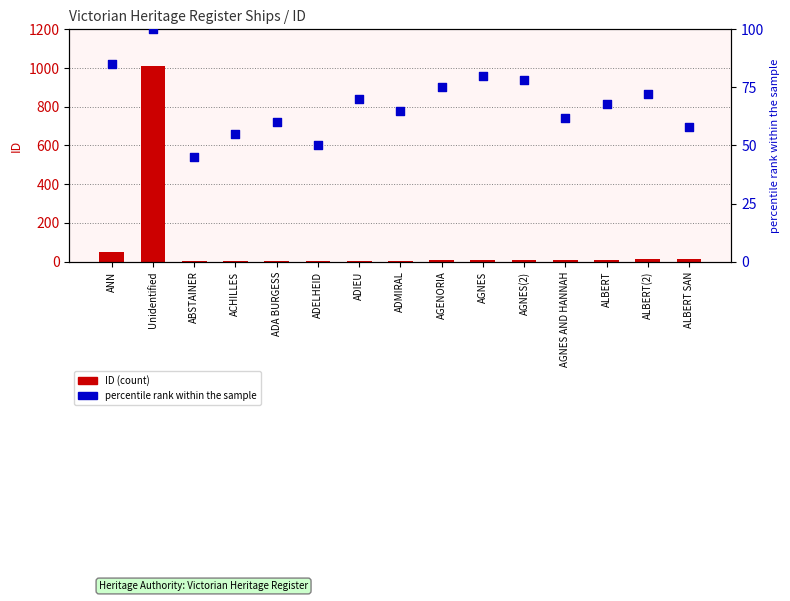

At how many categories does at least one series exceed 758?

1